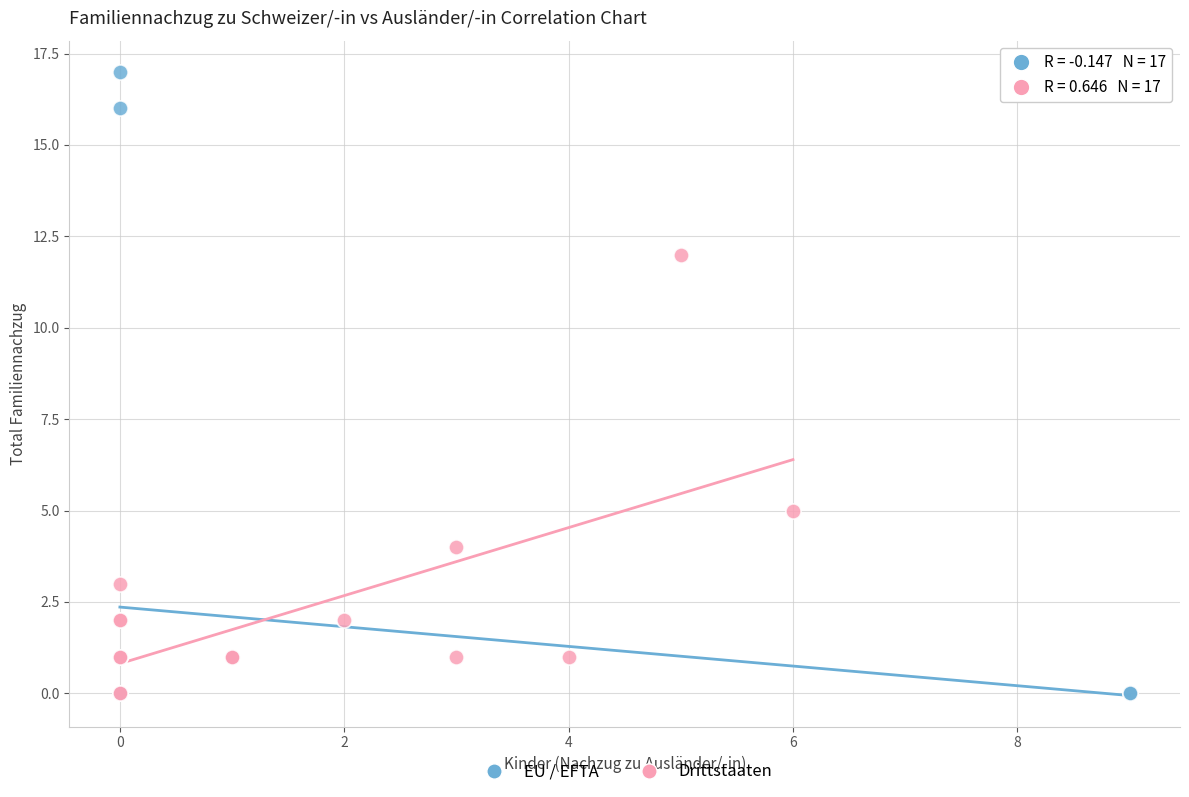

Which series has the widest spread of Y values?

EU / EFTA